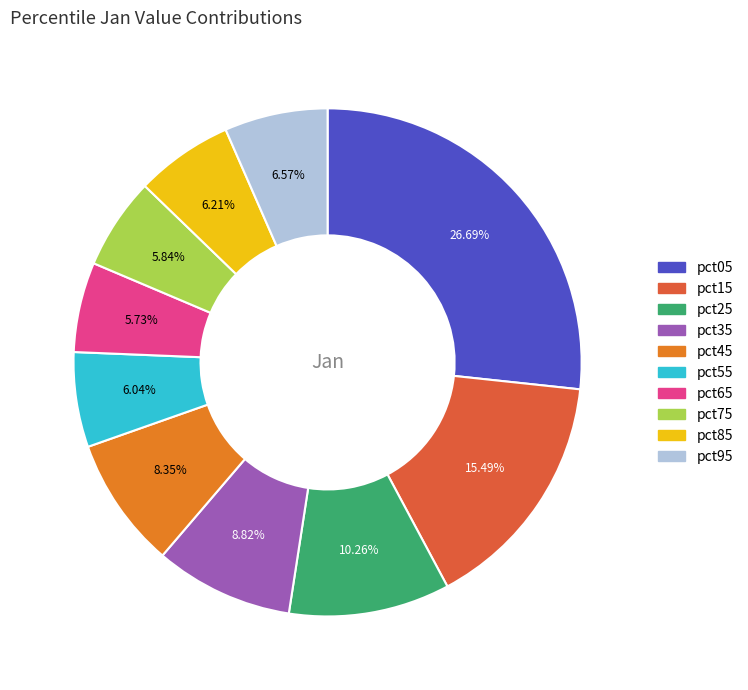

What percentage is the pct55 slice, to the nearest percent?

6%